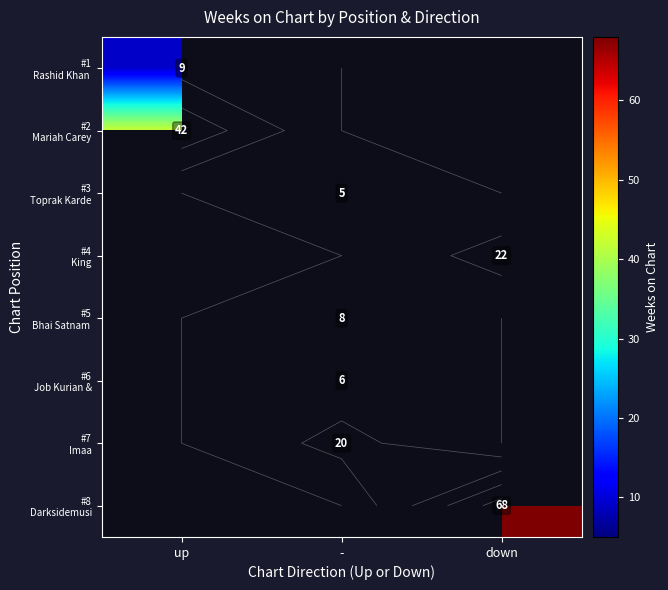

At how many categories does at least one series exceed 50?

1